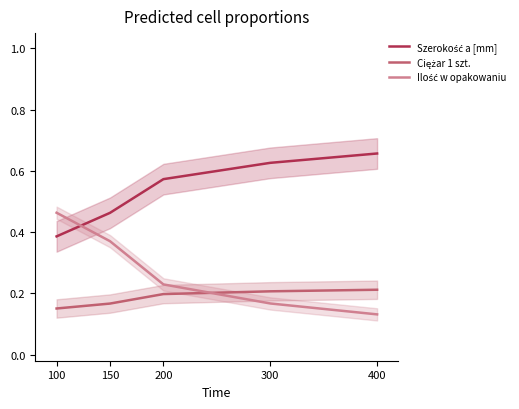

What are all the series names shown in the legend?

Szerokość a [mm], Ciężar 1 szt., Ilość w opakowaniu